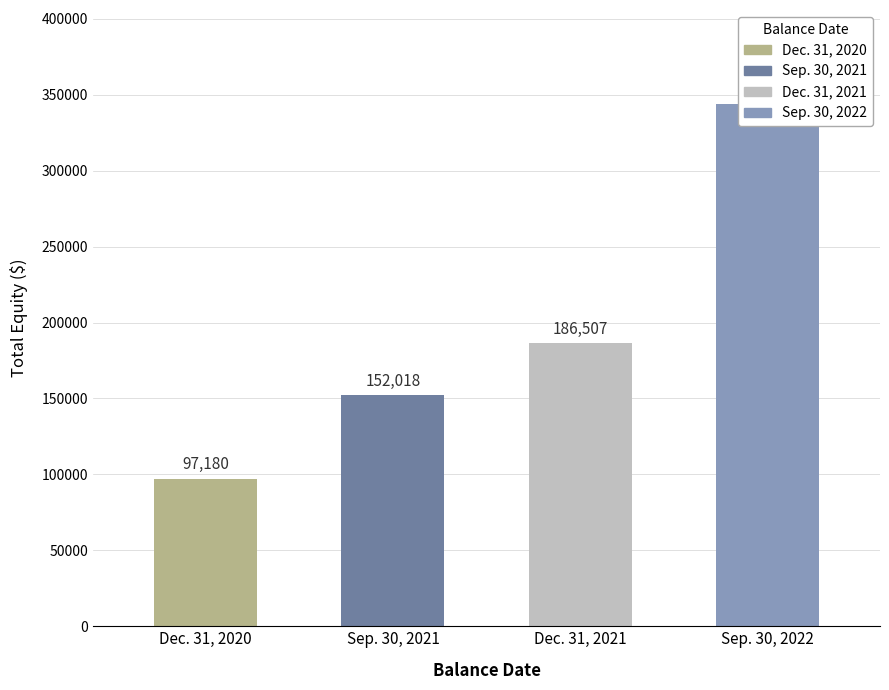

Rank the categories by value from lowest to highest.

Dec. 31, 2020, Sep. 30, 2021, Dec. 31, 2021, Sep. 30, 2022